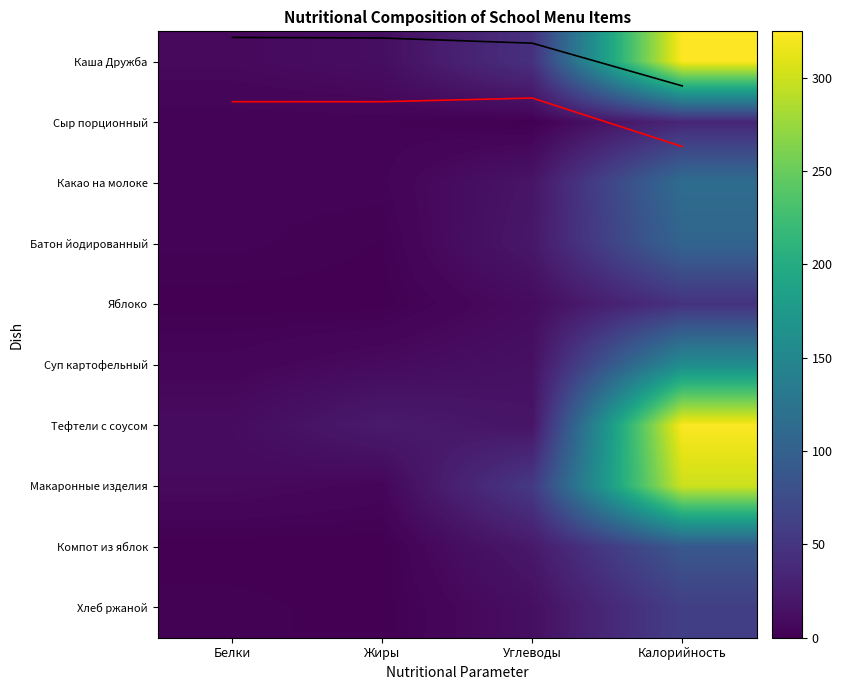

How many positive values does the Сыр порционный series have?

3